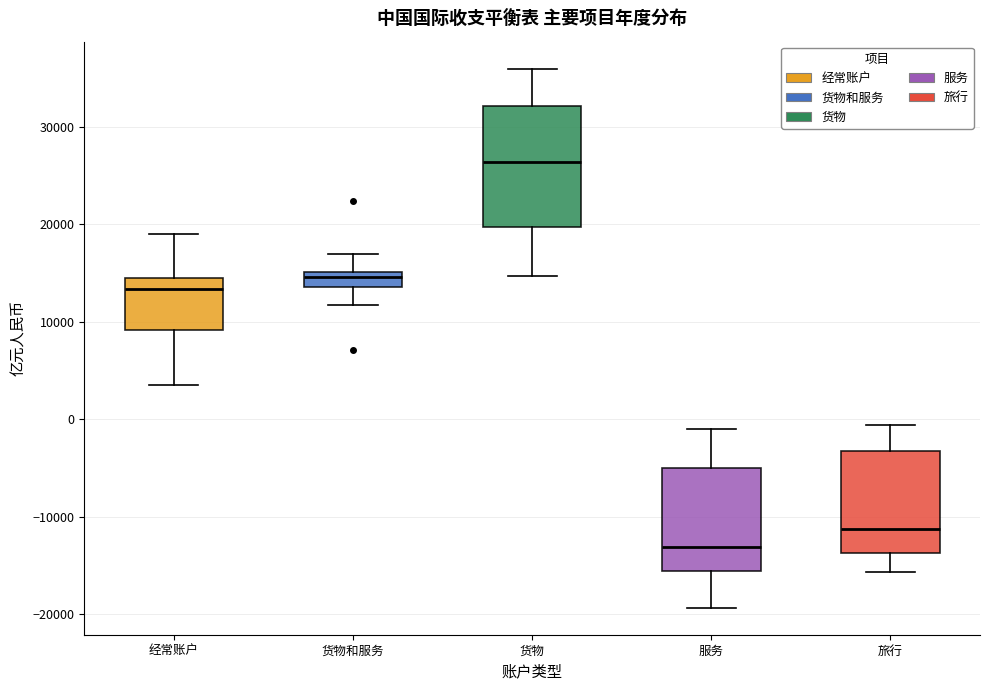

Comparing the boxes themselves (not the whiskers), which one is the tallest?

货物